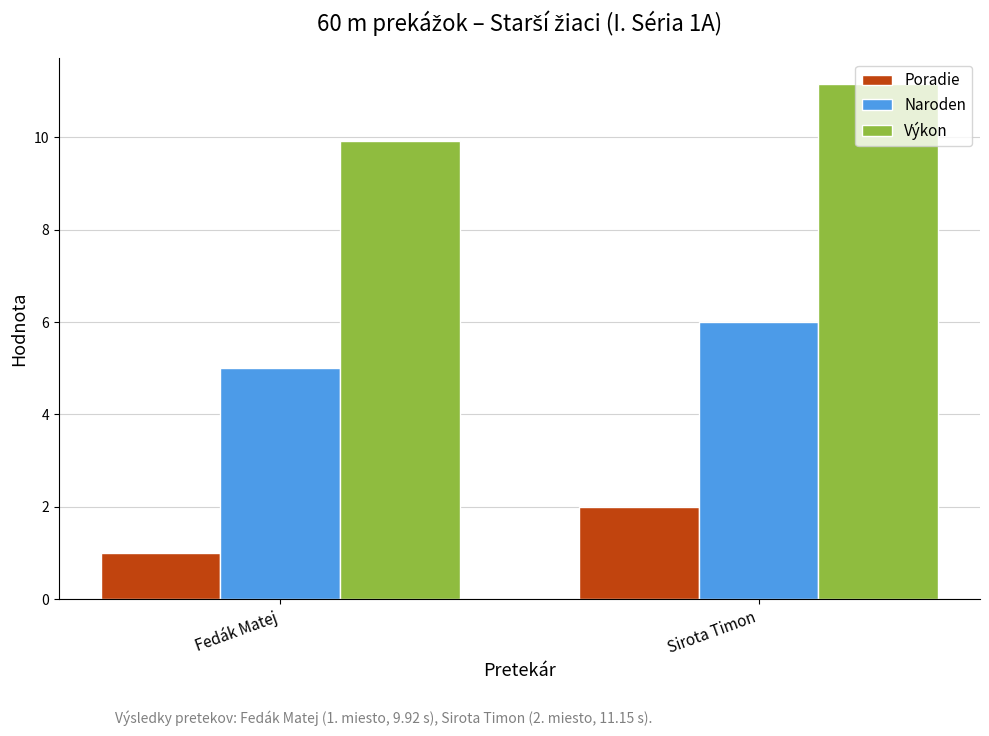

What is the approximate value of Naroden at Fedák Matej?

5.0